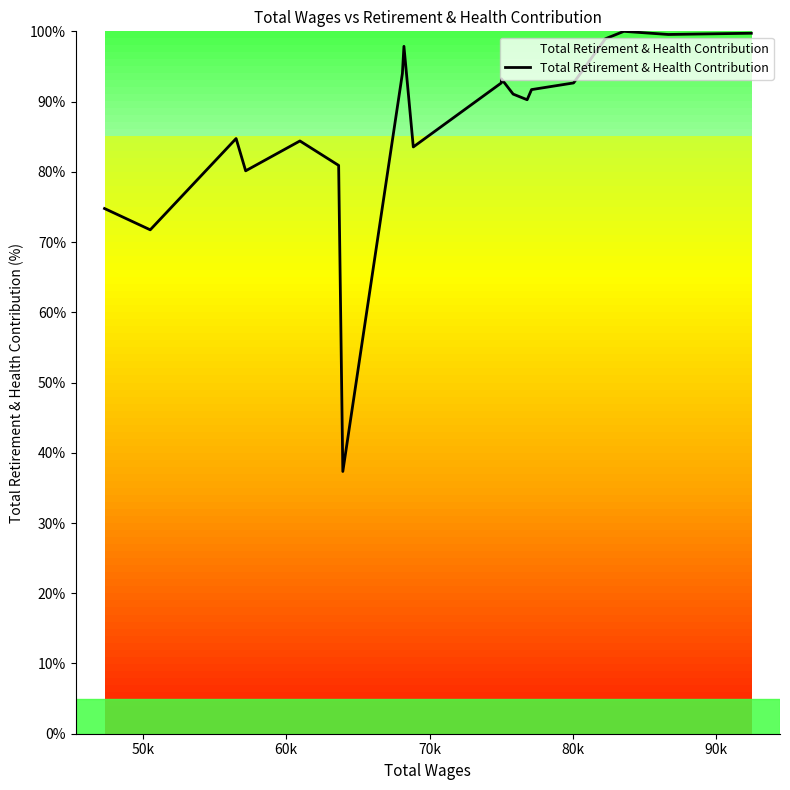

What is the difference between the maximum and minimum values?

62.7